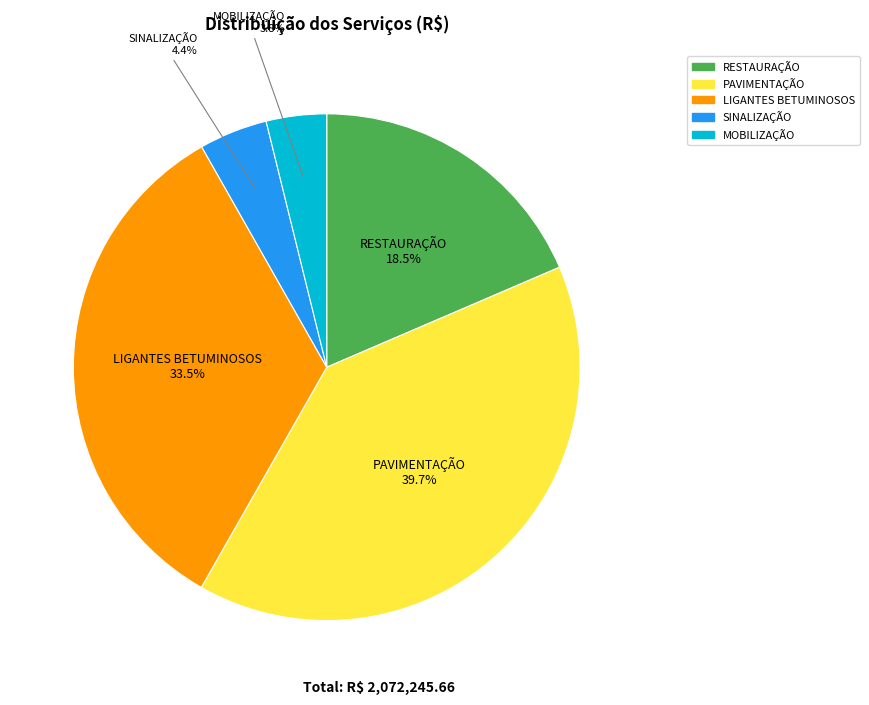

How many segments does this pie chart have?

5